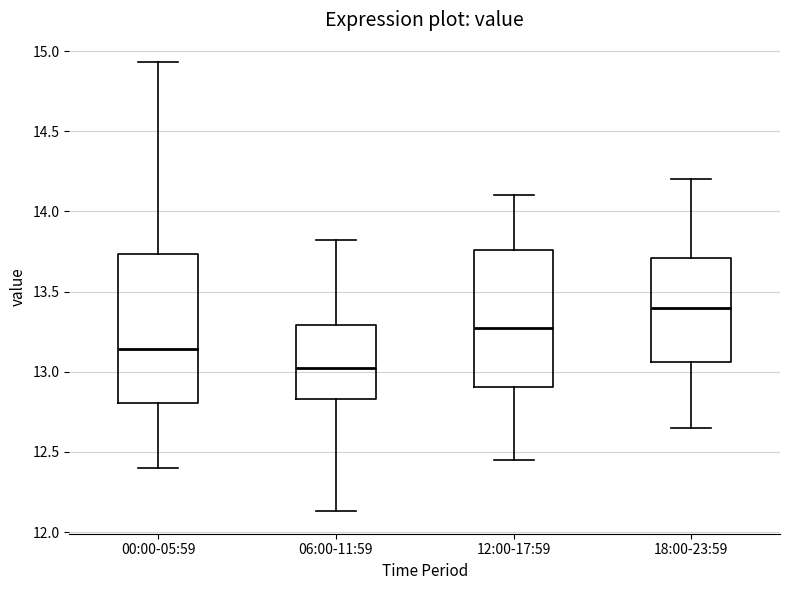

Where does the lower whisker of the box for 06:00-11:59 end on the y-axis? The values are not printed on the chart, so give them approximately, as read against the axis.

12.15